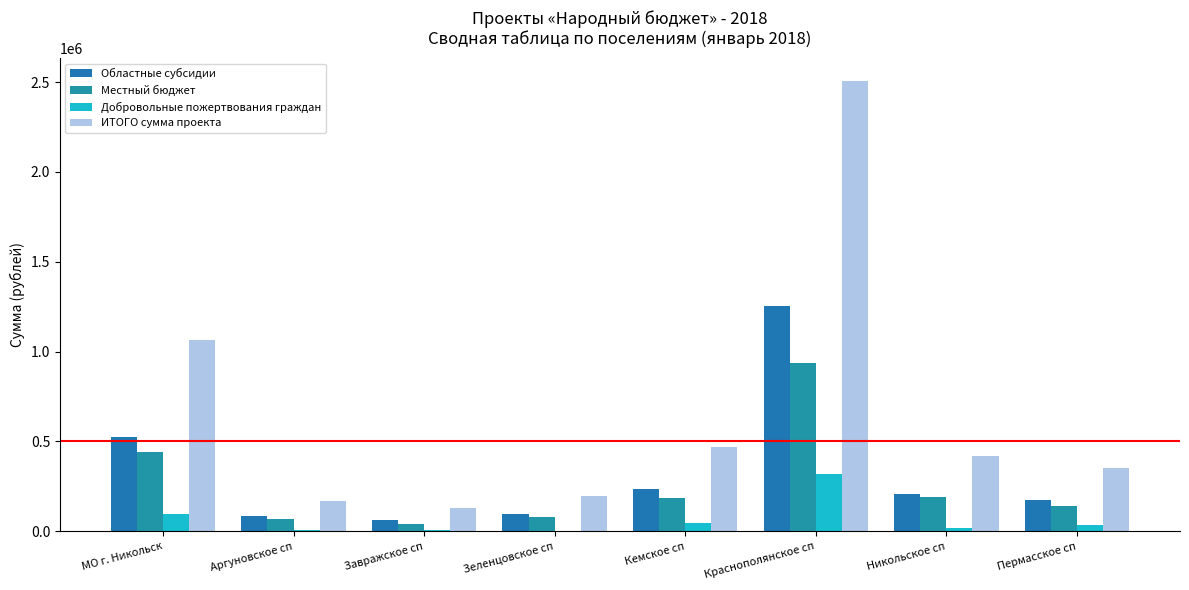

What is the label of the 8th bar from the right?

МО г. Никольск